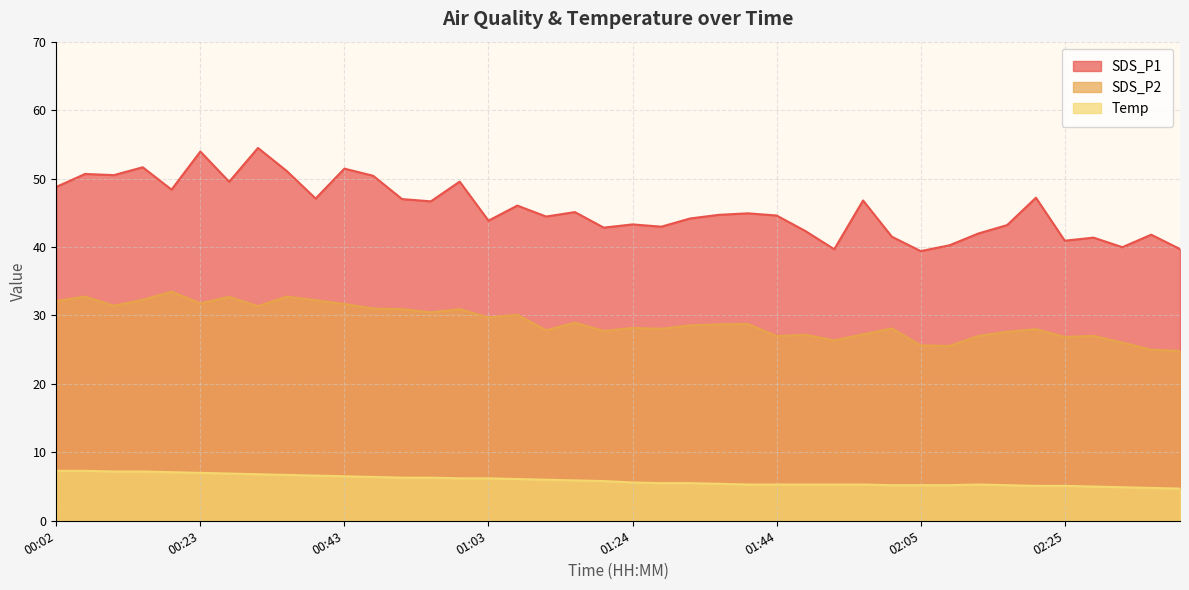

What are all the series names shown in the legend?

SDS_P1, SDS_P2, Temp